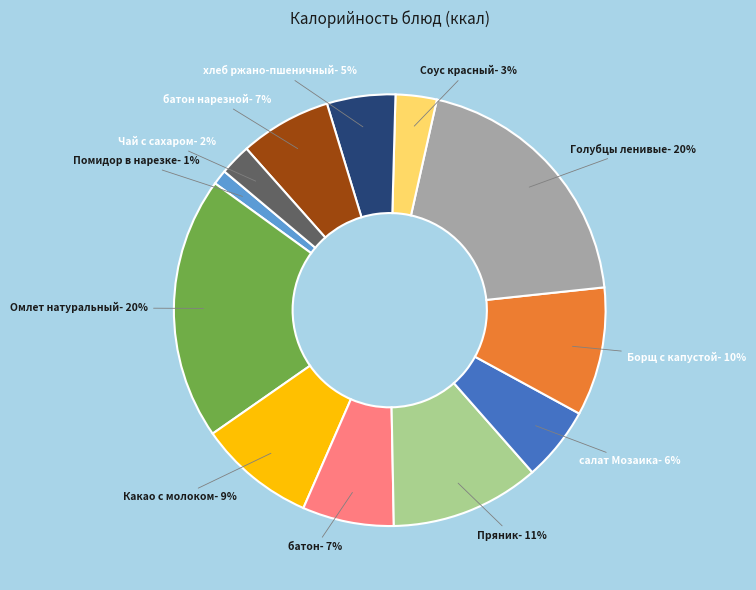

Does any single category account for the majority?

No